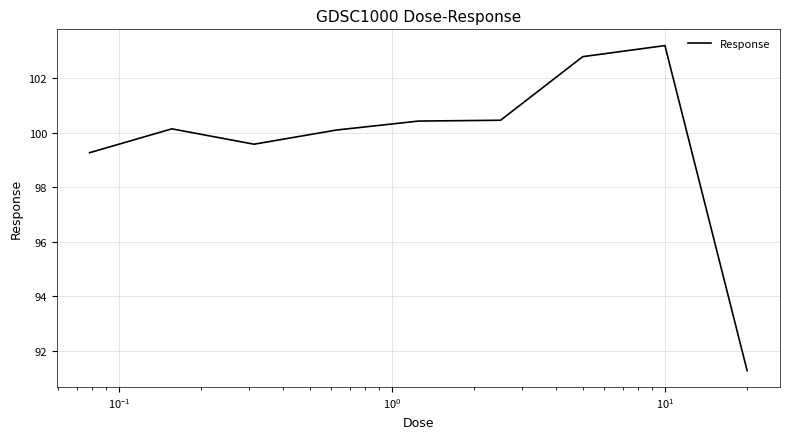

What is the minimum value shown in the chart?

91.3